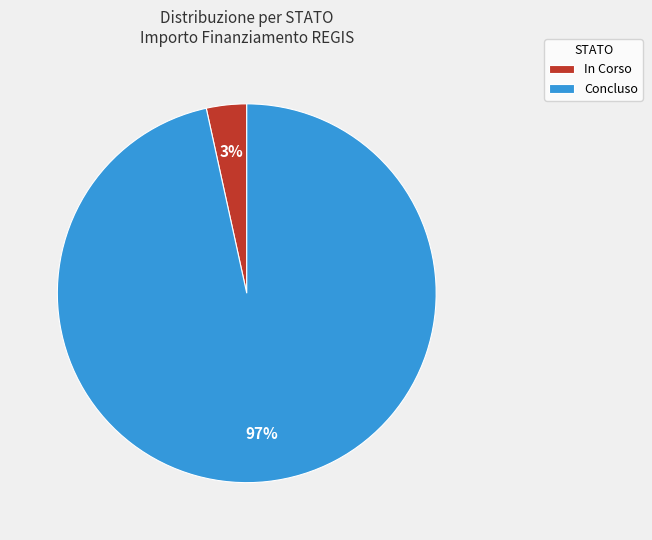

Is there a majority slice in this chart?

Yes